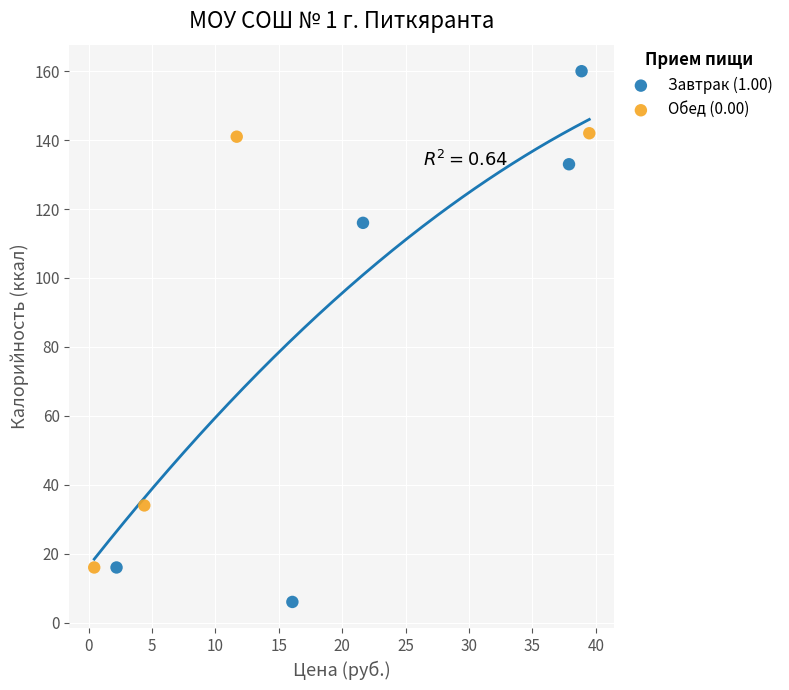

Which series has the largest Y range (max minus min)?

Завтрак (1.00)